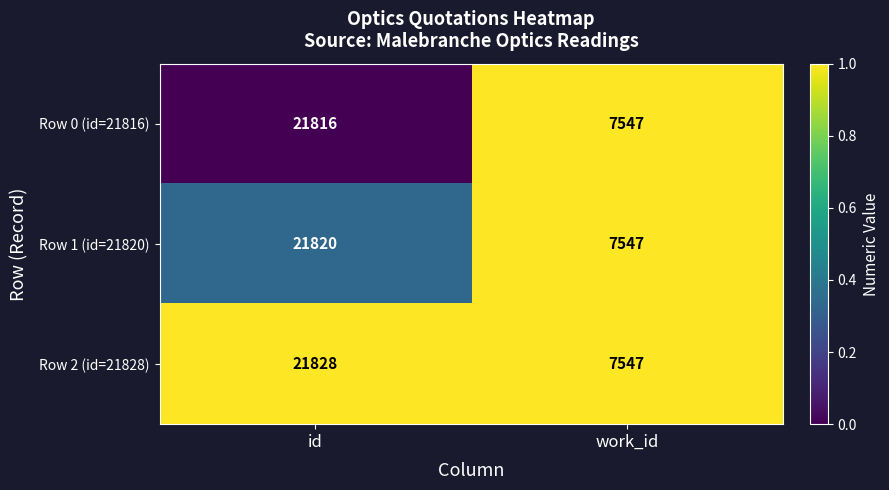

True or false: Row 2 (id=21828) has a value of 7547 at work_id.

True